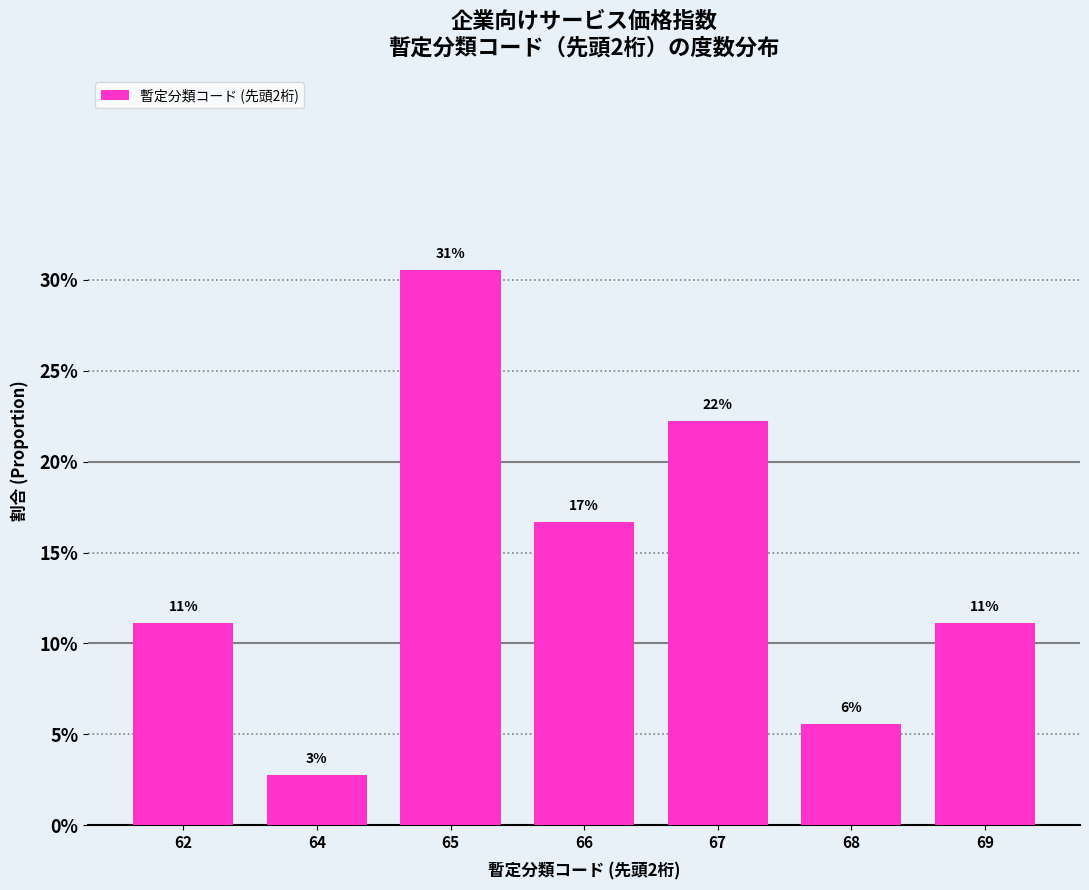

Does the chart contain any negative values?

No